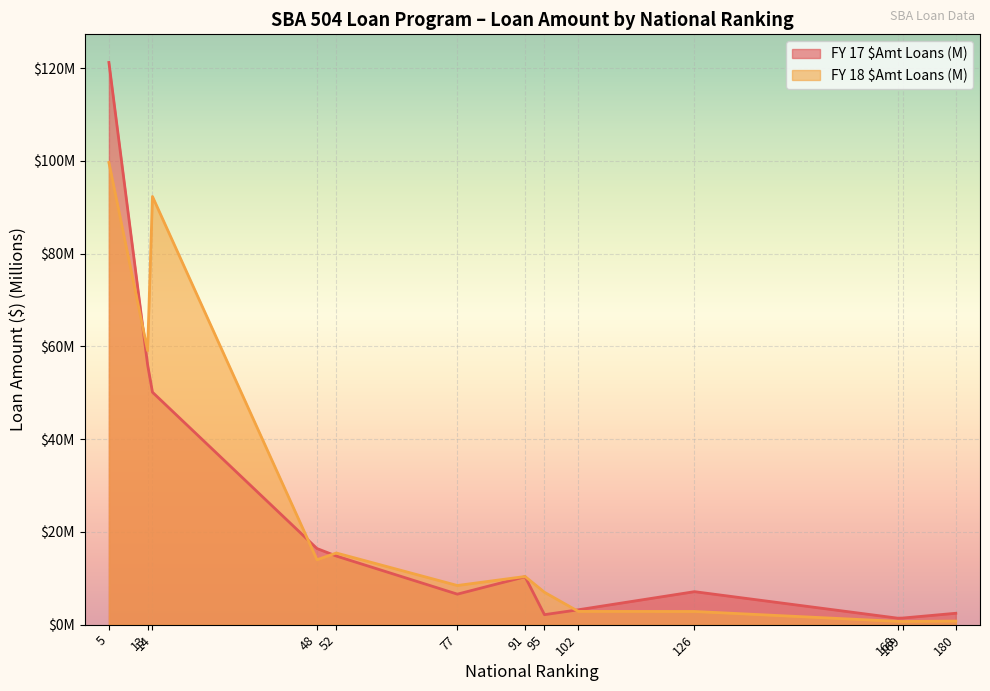

Where is FY 18 $Amt Loans (M) nearest to the value 50?

13